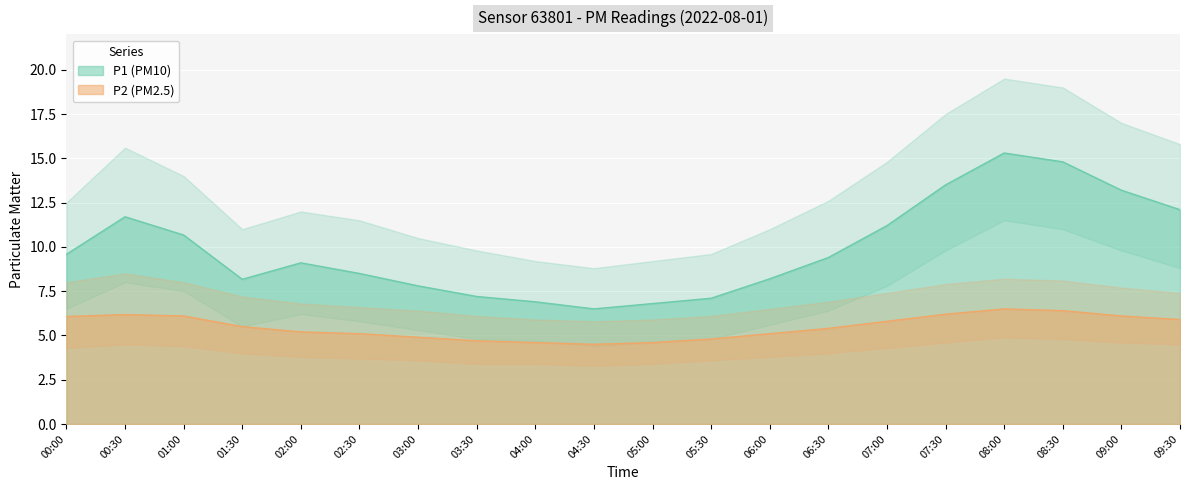

Where is P2 nearest to the value 5?

02:30